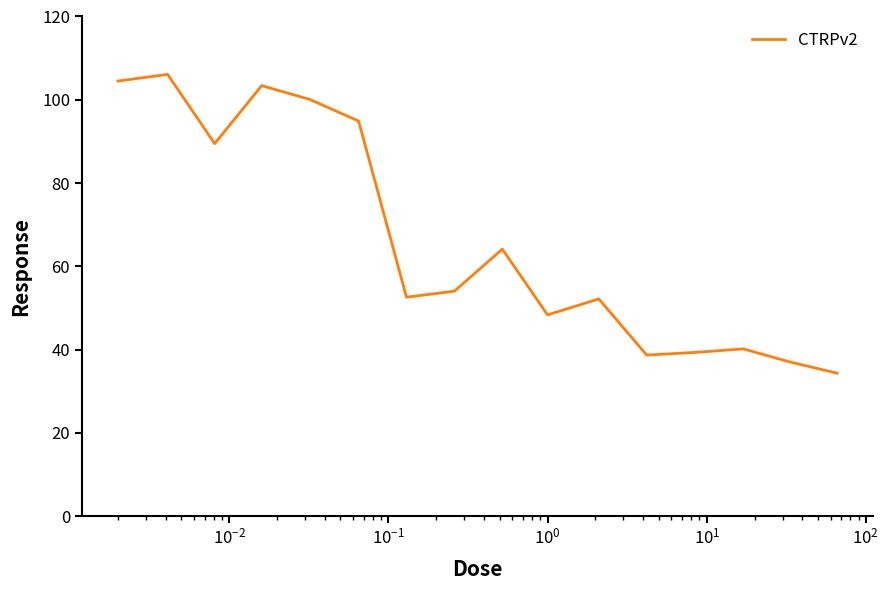

What is the minimum value shown in the chart?

34.3